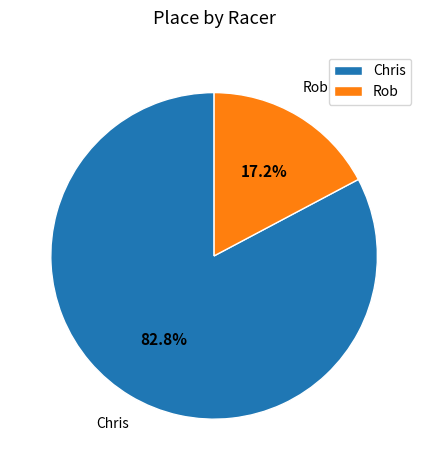

True or false: Chris accounts for 83% of the total.

True